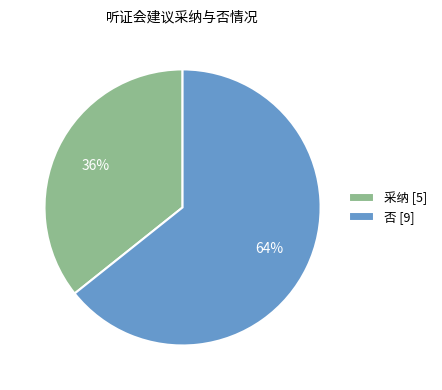

What percentage is the 否 slice, to the nearest percent?

64%